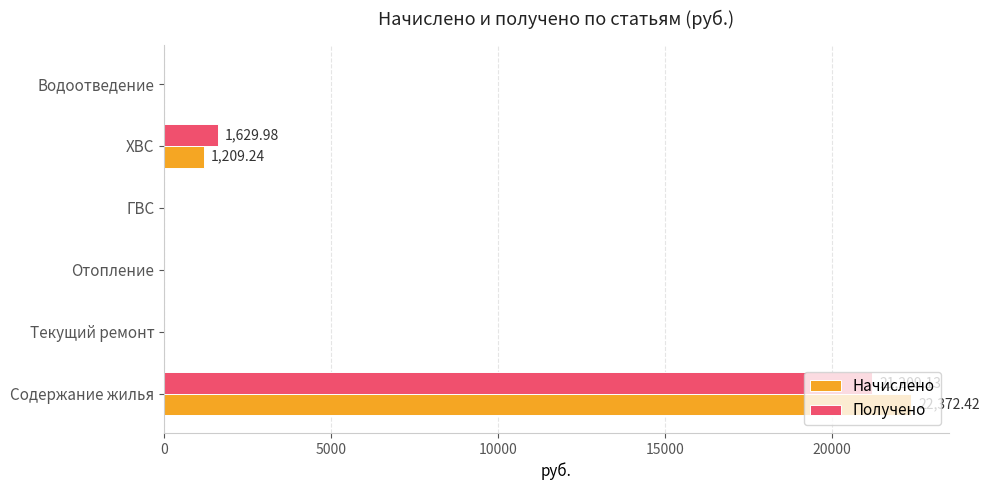

What is the sum of all Получено values?

22839.1